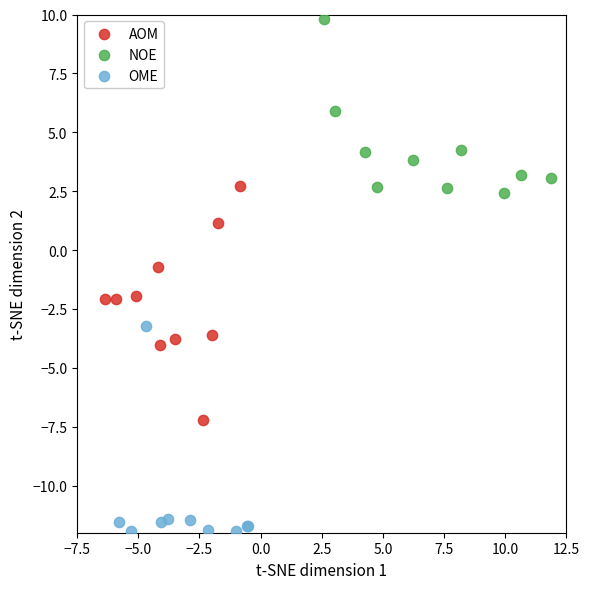

Which series contains the lowest Y value?

OME